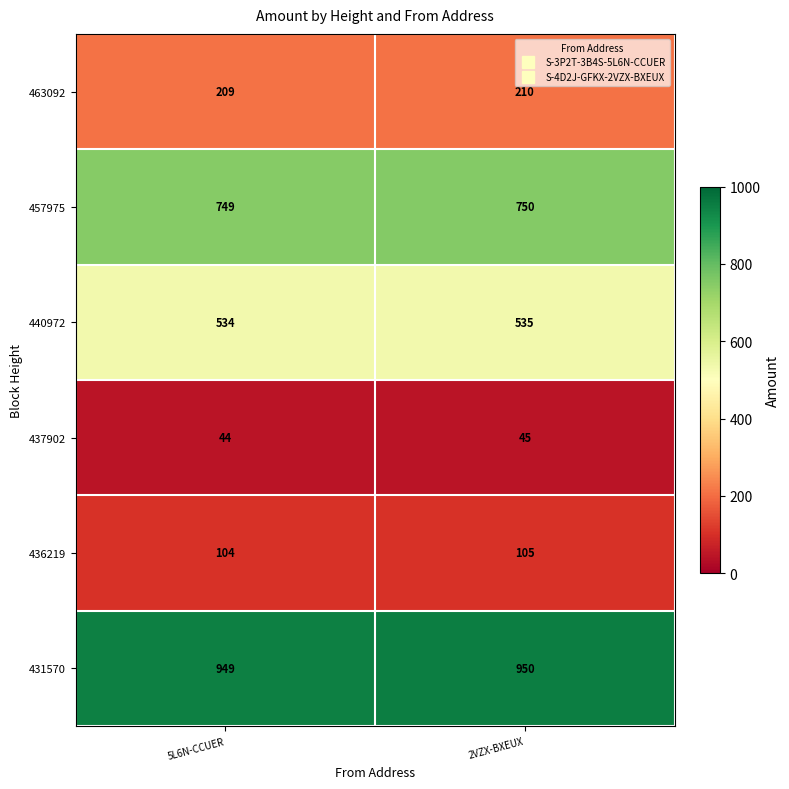

What is the sum of all 440972 values?

1069